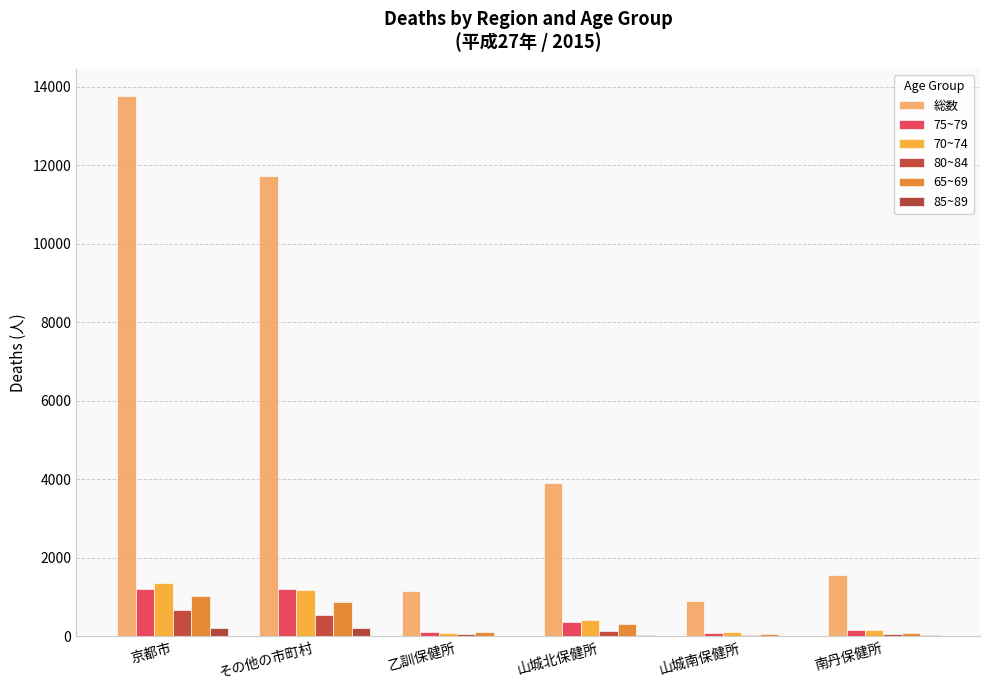

What is the difference between the 80~84 values at 山城北保健所 and その他の市町村?

398